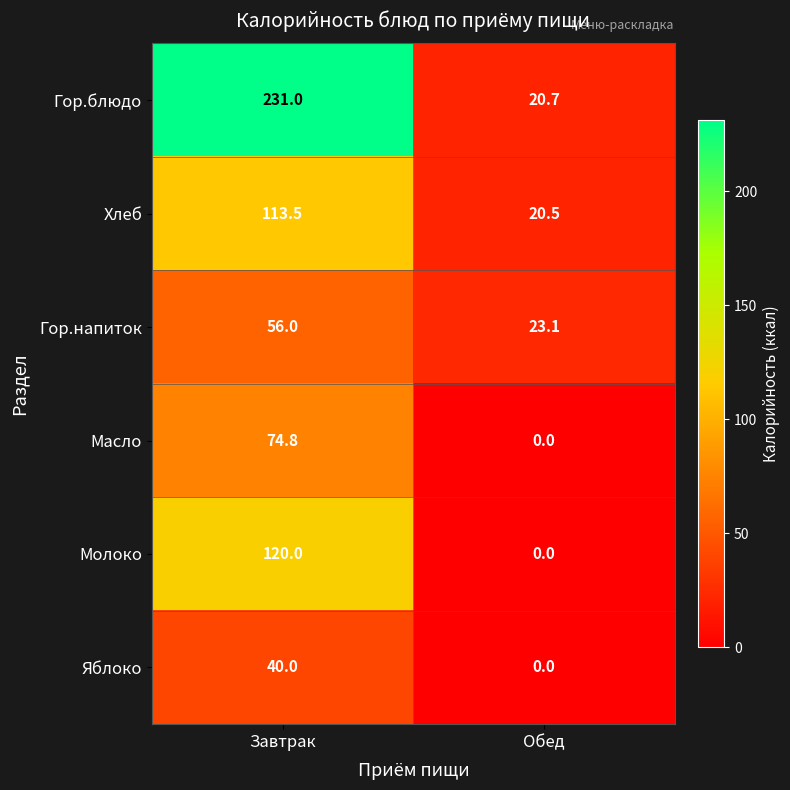

The value of Хлеб at Завтрак is 151.8. True or false?

False